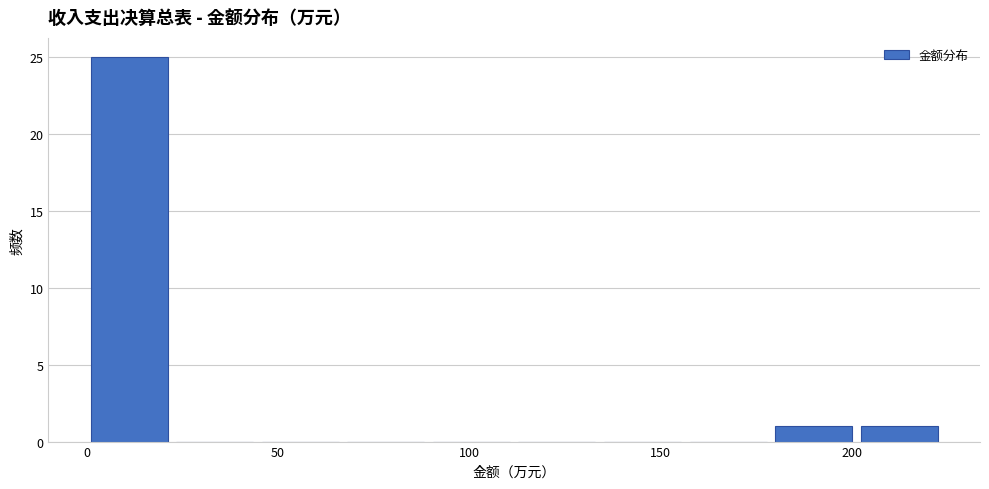

Which range on the x-axis has the tallest bar?

0 to 20